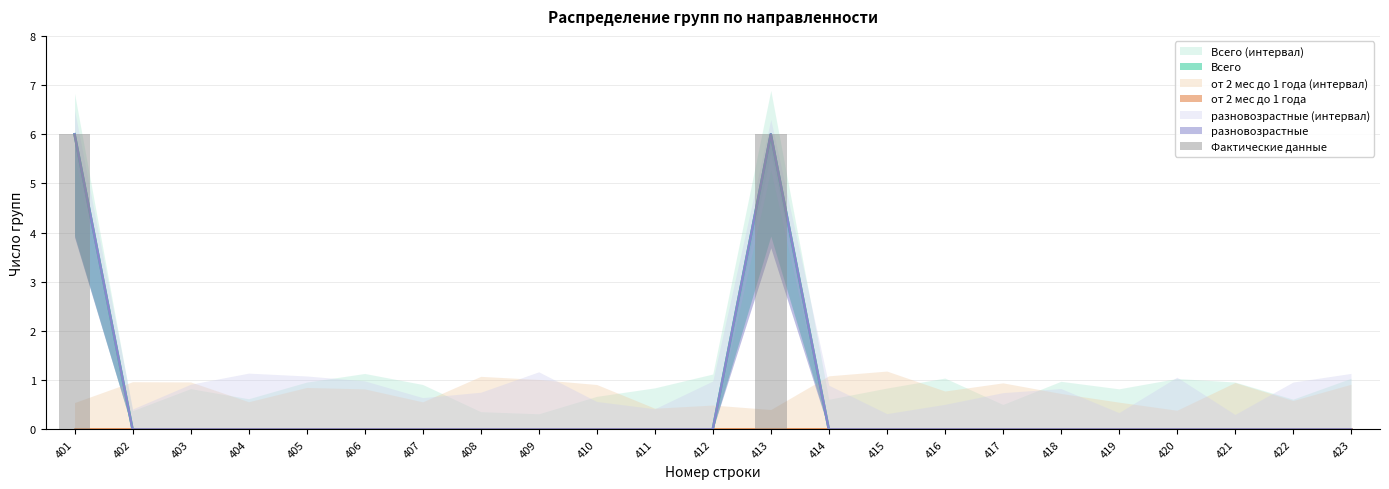

The chart shows a value of 0 at 415. True or false?

True